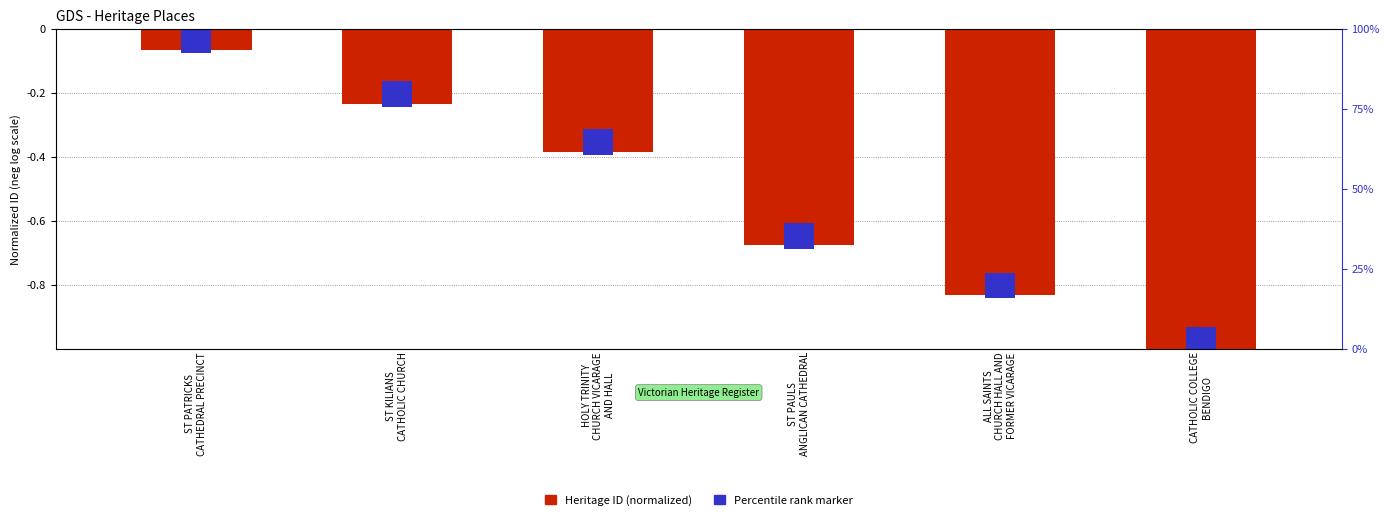

Which category has the lowest value across all series?

CATHOLIC COLLEGE
BENDIGO